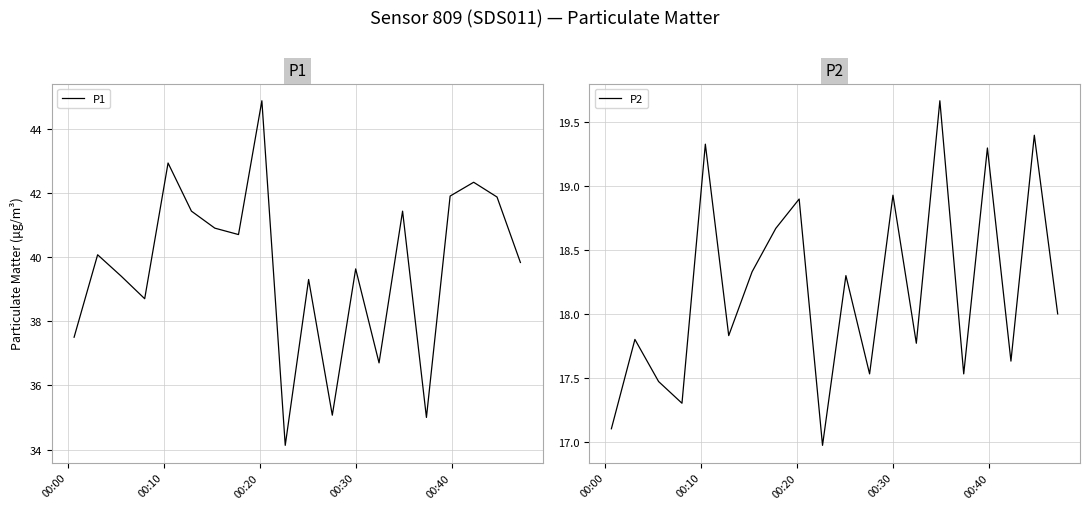

What is the maximum value for P1?

44.9